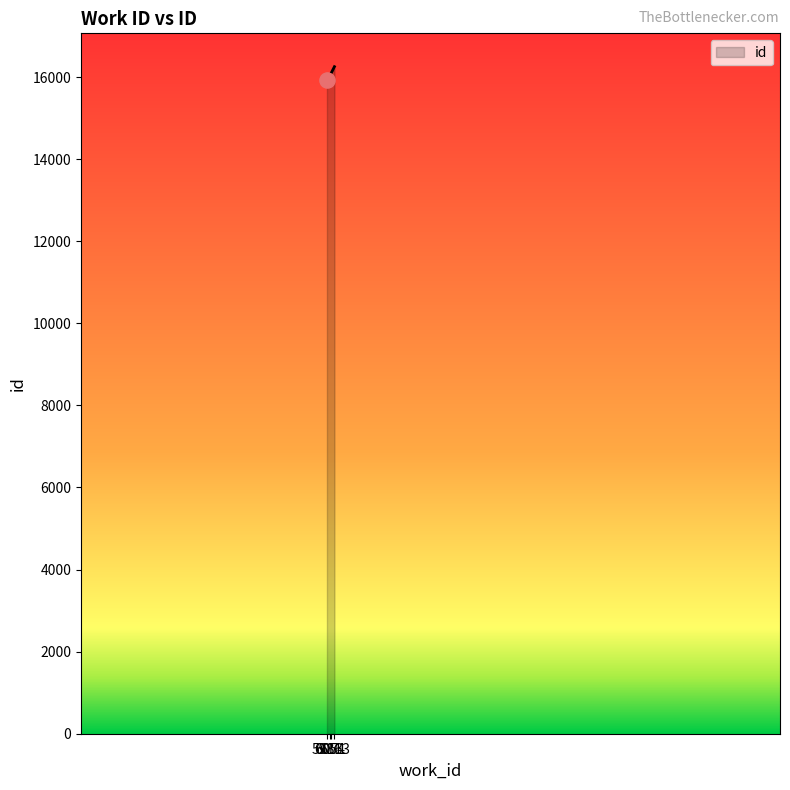

What is the change in value from 6071 to 6163?

+182